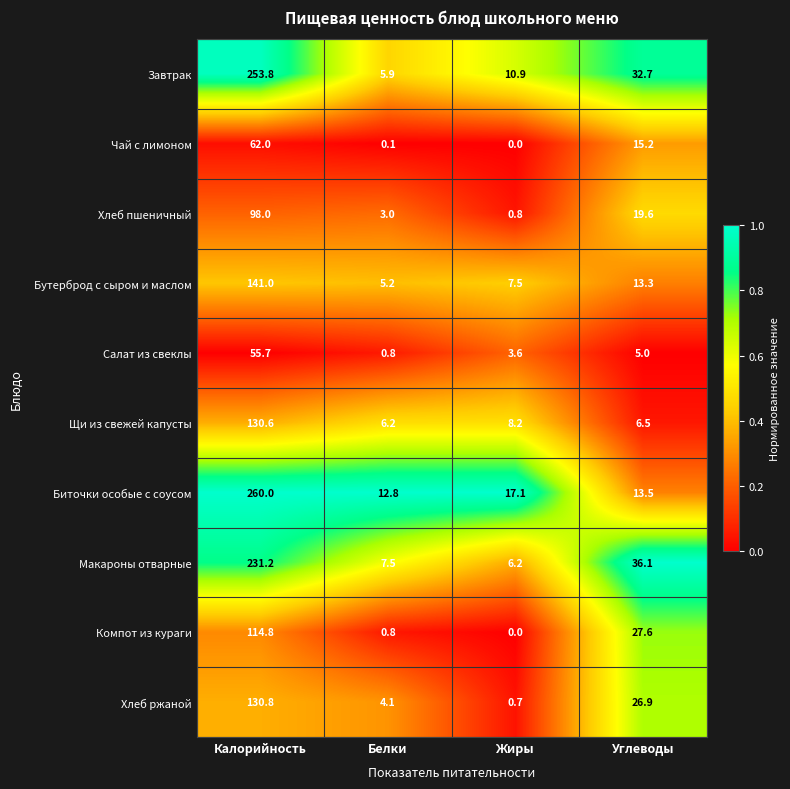

What is the total value across all series at Калорийность?

1477.9